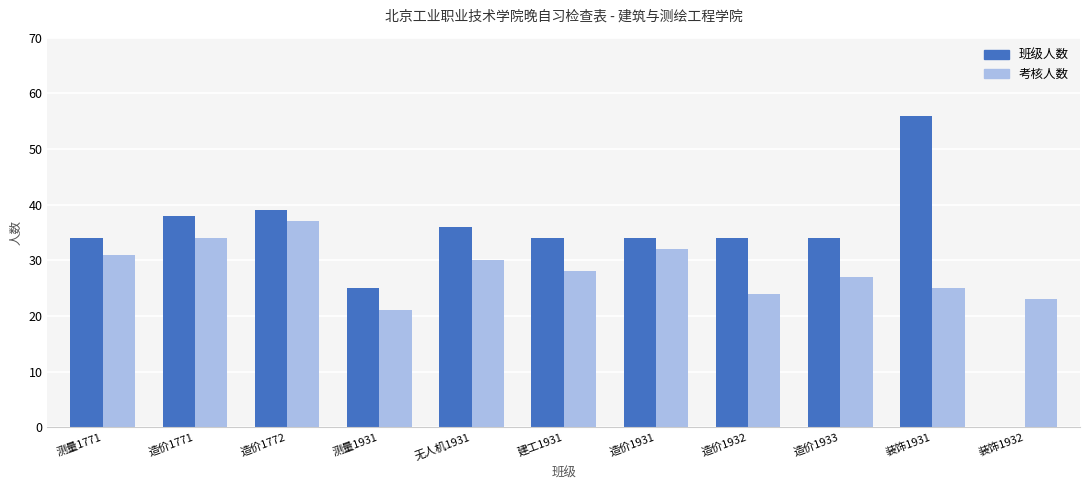

How many groups of bars are there?

11